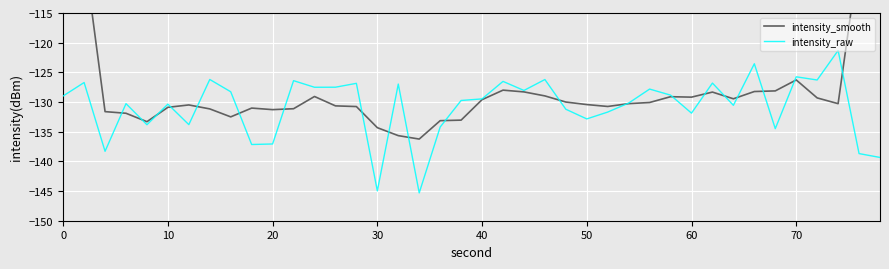

Reading left to right, extract all data points from this chart.

intensity_smooth: -78.8	-104.9	-131.6	-131.9	-133.3	-130.9	-130.5	-131.2	-132.5	-131.0	-131.3	-131.1	-129.1	-130.6	-130.8	-134.3	-135.7	-136.2	-133.1	-133.1	-129.6	-128.0	-128.3	-129.0	-130.0	-130.4	-130.7	-130.3	-130.1	-129.1	-129.2	-128.3	-129.5	-128.2	-128.1	-126.3	-129.3	-130.3	-105.1	-79.9
intensity_raw: -129.0	-126.7	-138.3	-130.3	-133.8	-130.4	-133.8	-126.2	-128.3	-137.2	-137.1	-126.4	-127.5	-127.5	-126.9	-145.0	-127.0	-145.3	-134.2	-129.7	-129.5	-126.5	-128.0	-126.2	-131.2	-132.8	-131.7	-130.2	-127.8	-128.8	-131.9	-126.8	-130.6	-123.6	-134.5	-125.8	-126.3	-121.3	-138.7	-139.3